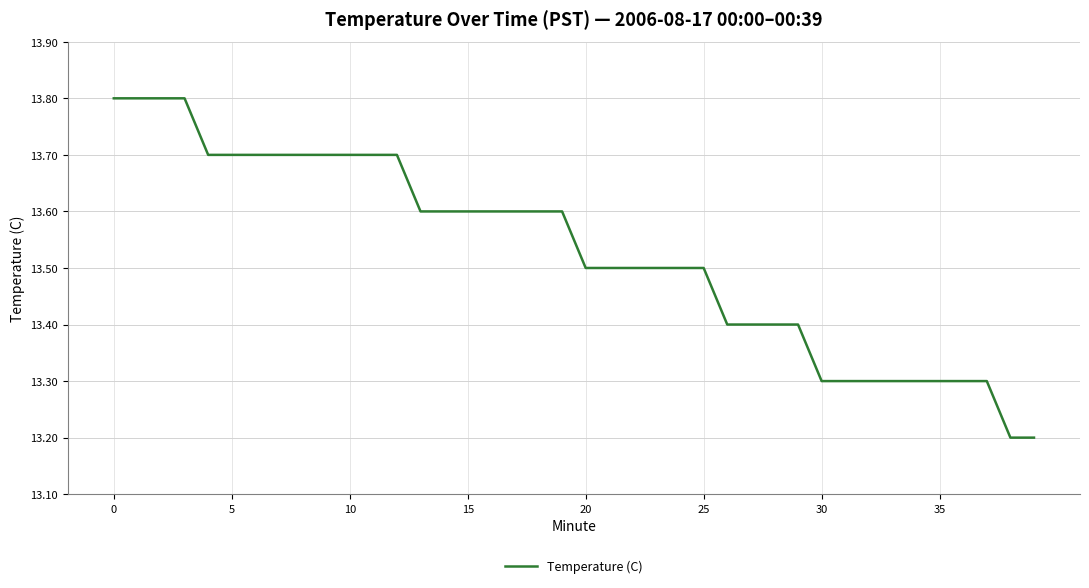

What is the maximum value shown in the chart?

13.8